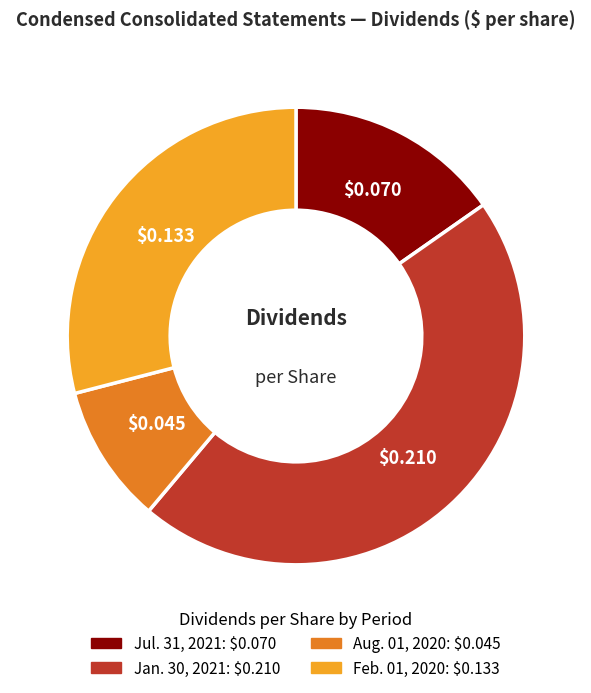

Which has a higher value, Aug. 01, 2020 or Jul. 31, 2021?

Jul. 31, 2021